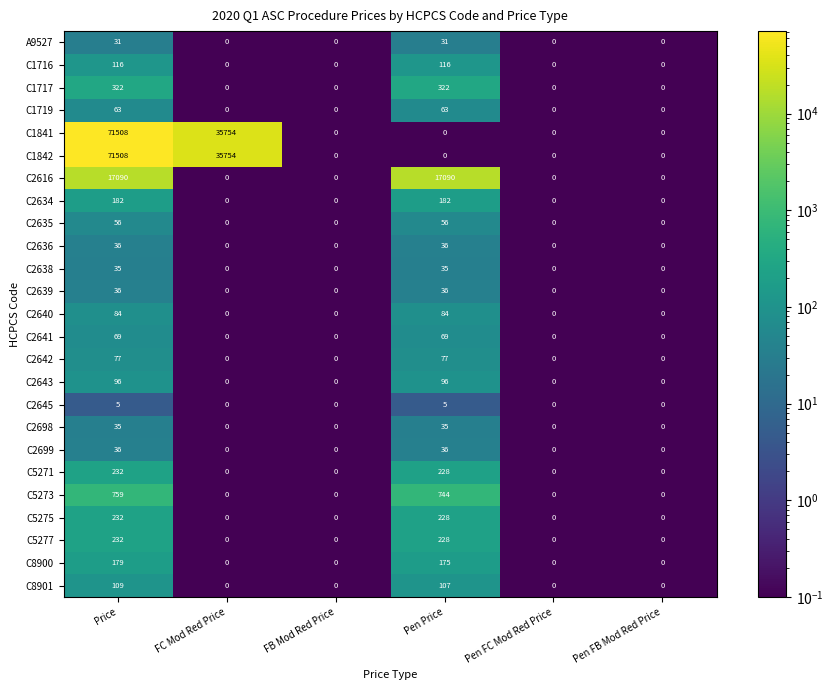

What is the total value across all series at Pen Price?

20079